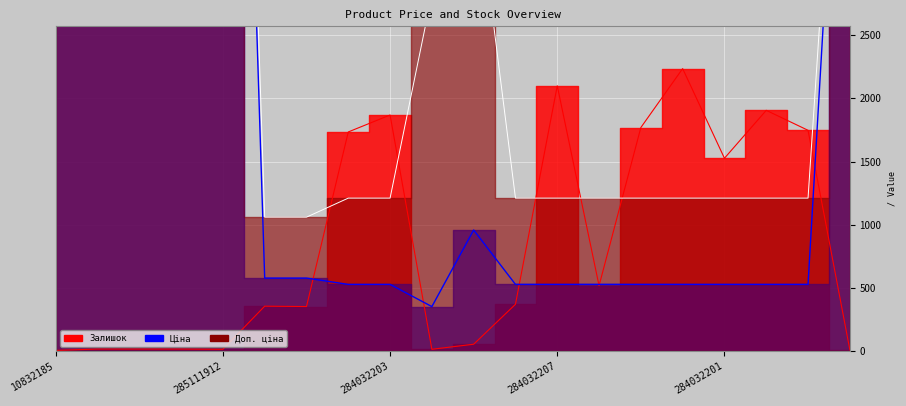

At 10832185, list the series in order from smallest to largest.

Залишок, Ціна, Доп. ціна